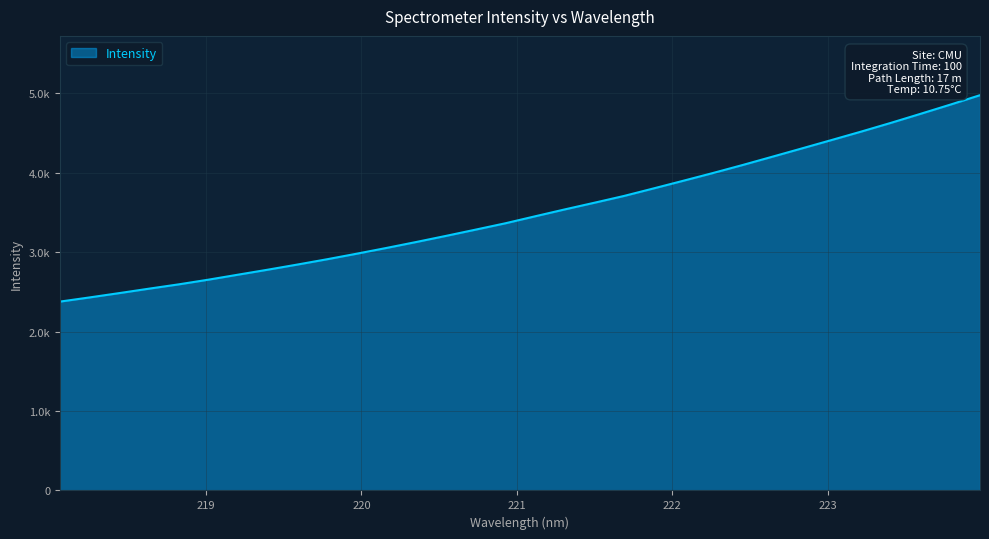

Does the chart have visible grid lines?

Yes